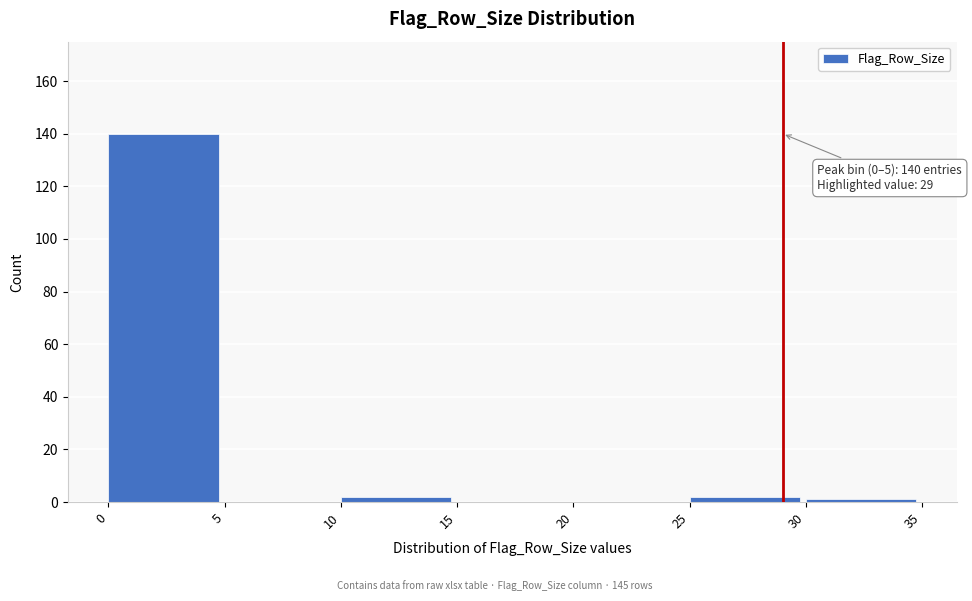

Which range on the x-axis has the tallest bar?

0 to 5